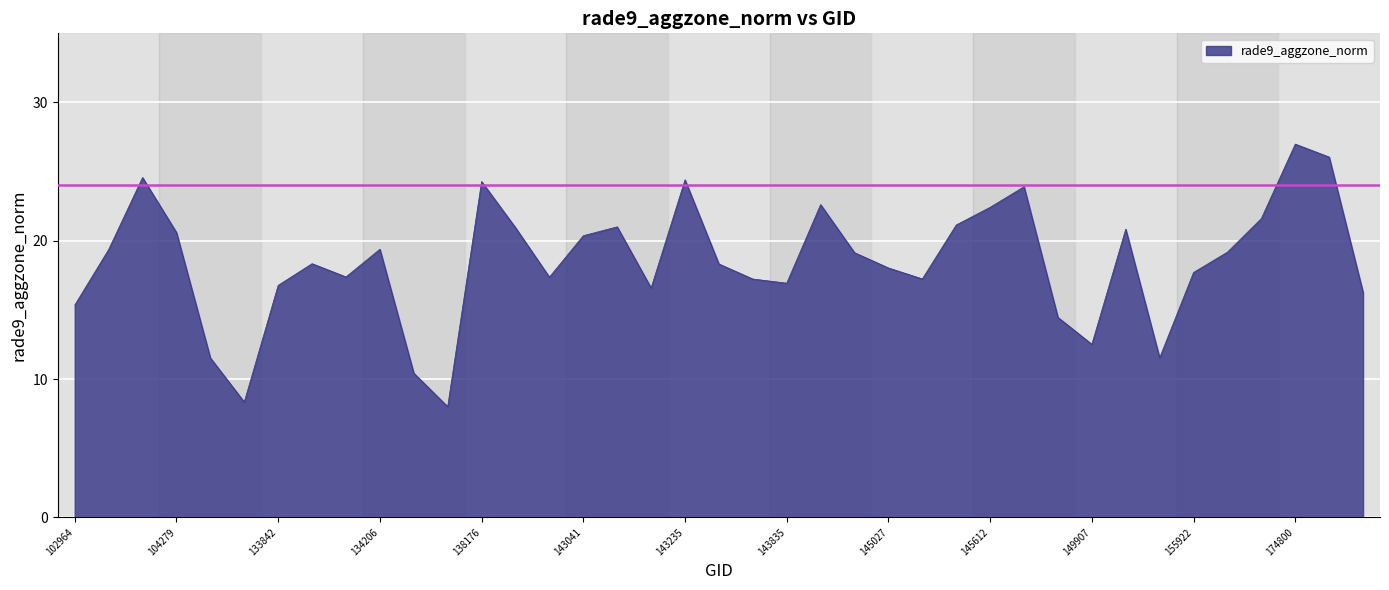

What is the difference between the maximum and minimum values?

19.0